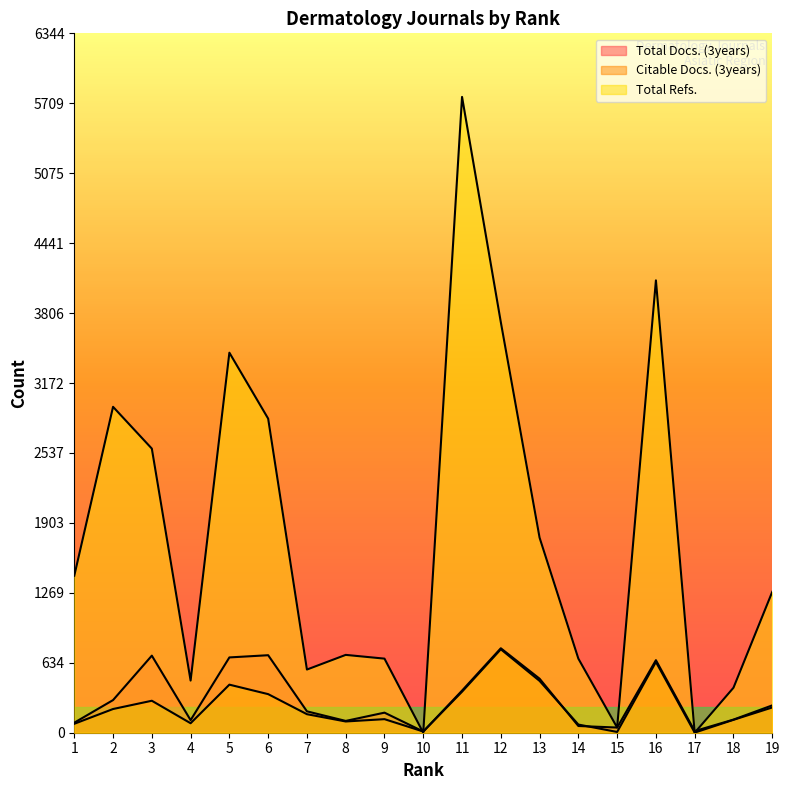

What is the spread (max minus min) of values at 15?

40